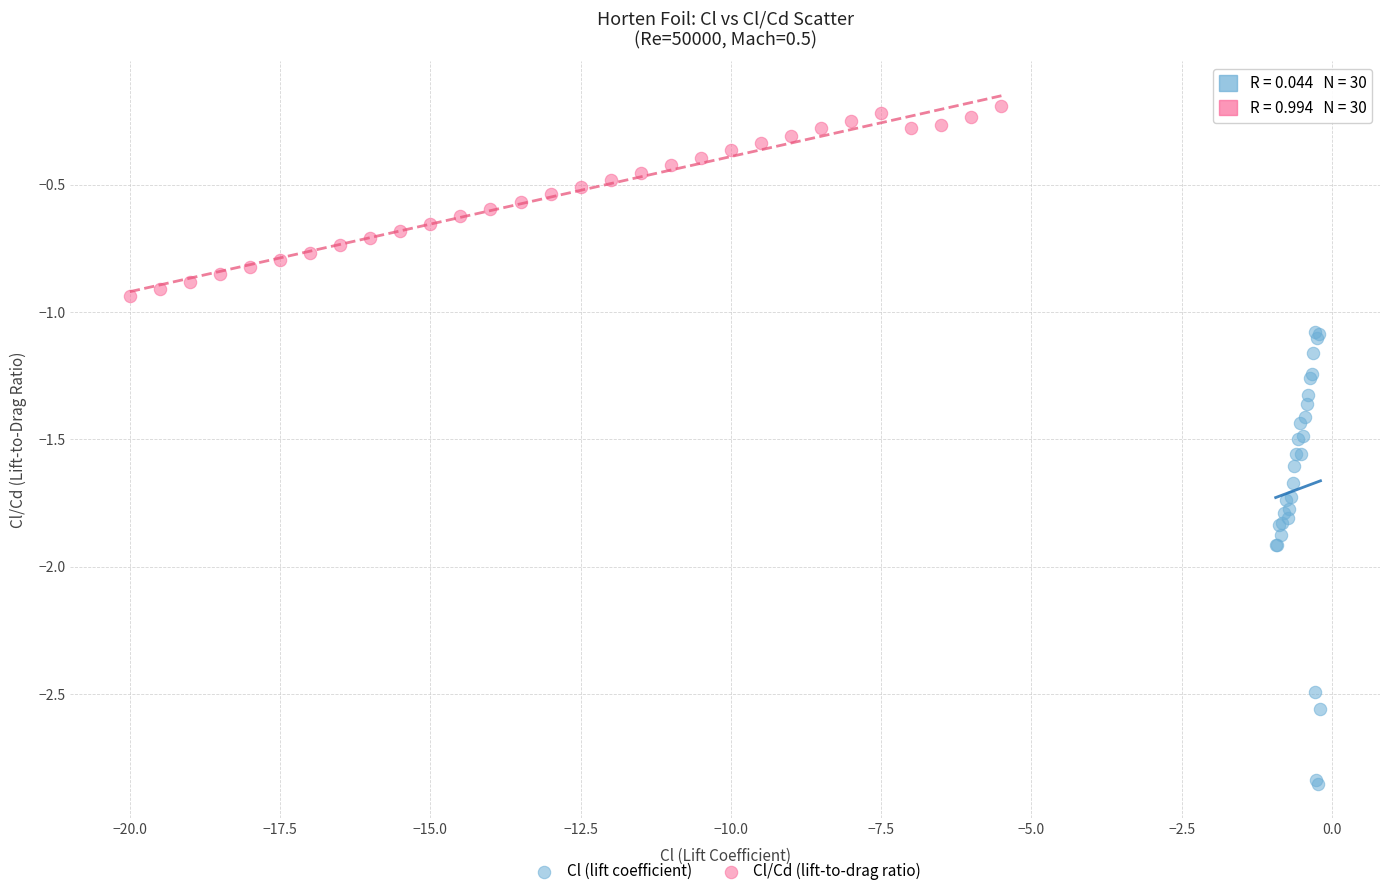

Which series reaches the minimum Y coordinate?

Cl (lift coefficient)